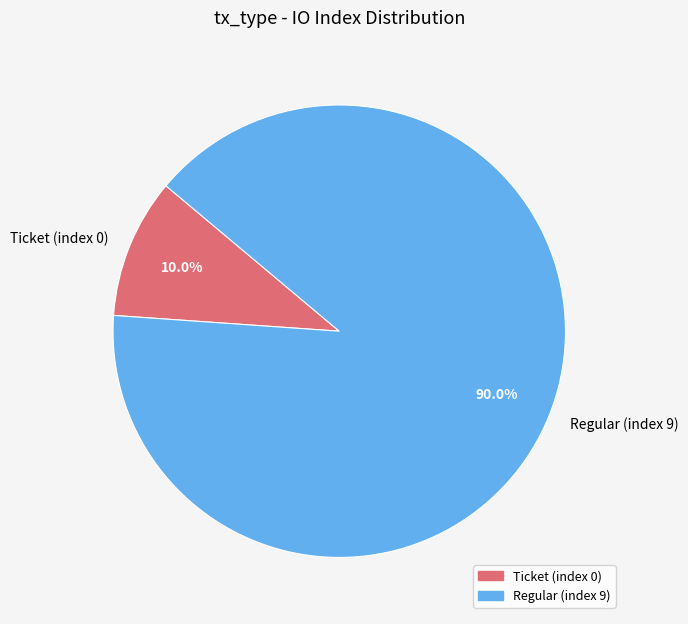

Is Regular (index 9) the majority of the pie?

Yes